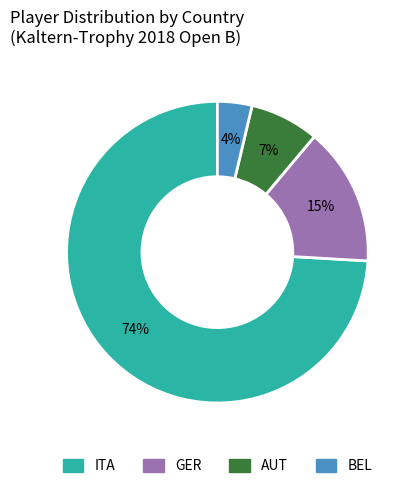

To the nearest percent, what is the difference between the largest and smallest slice percentages?

70%